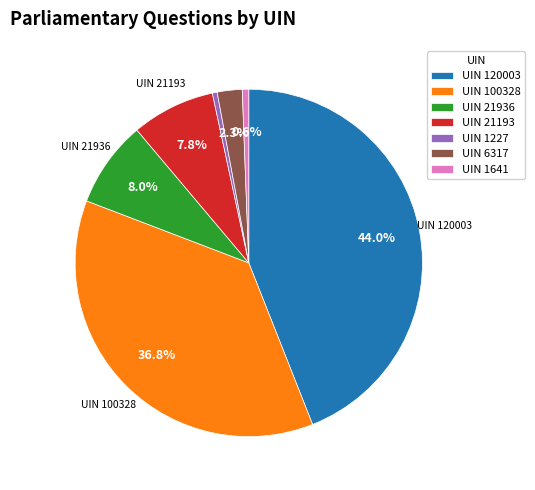

Approximately how many times larger is the value at UIN 120003 compared to UIN 1227?

97.8